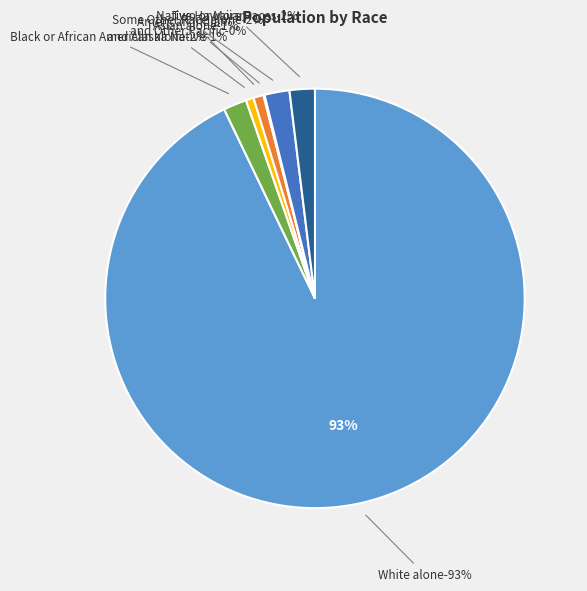

To the nearest percent, what percentage of the pie is Two or More Races?

2%